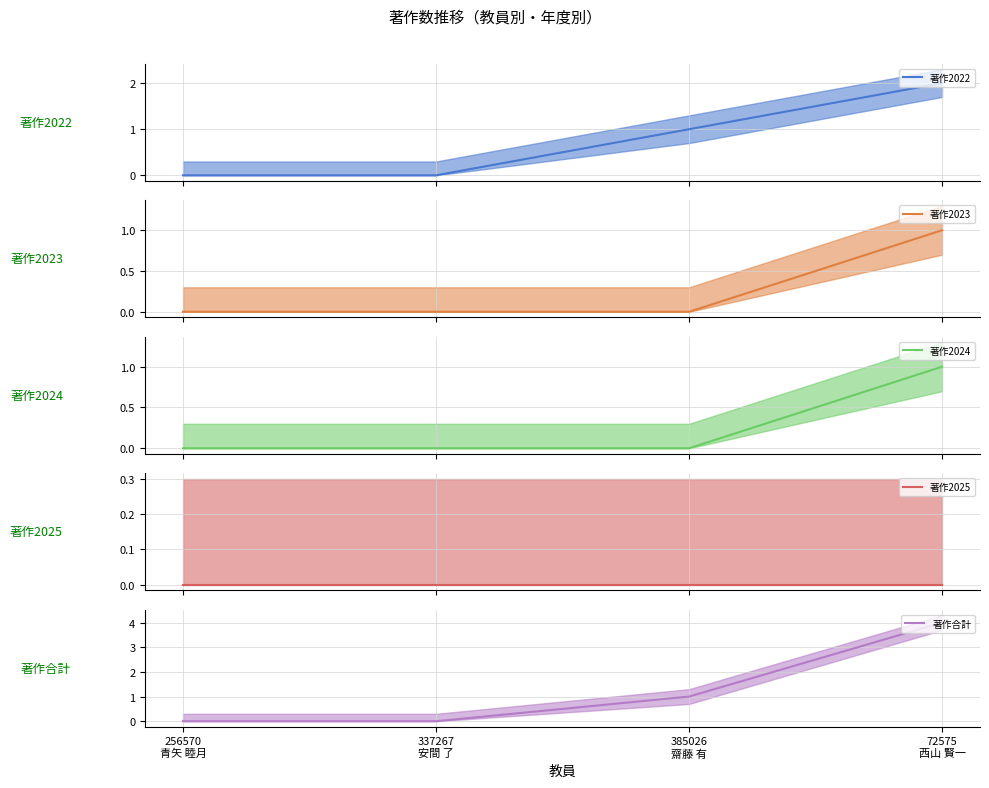

Which category has the lowest value across all series?

256570
青矢 睦月